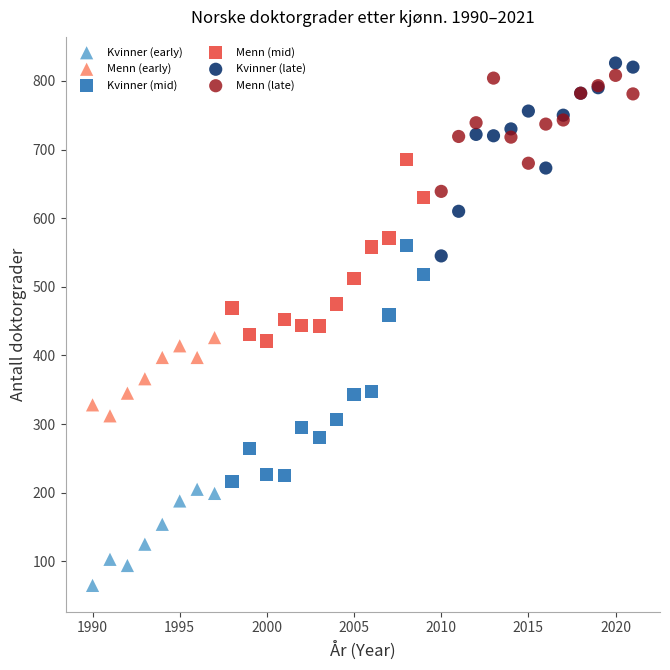

Which series has the largest Y range (max minus min)?

Kvinner (mid)